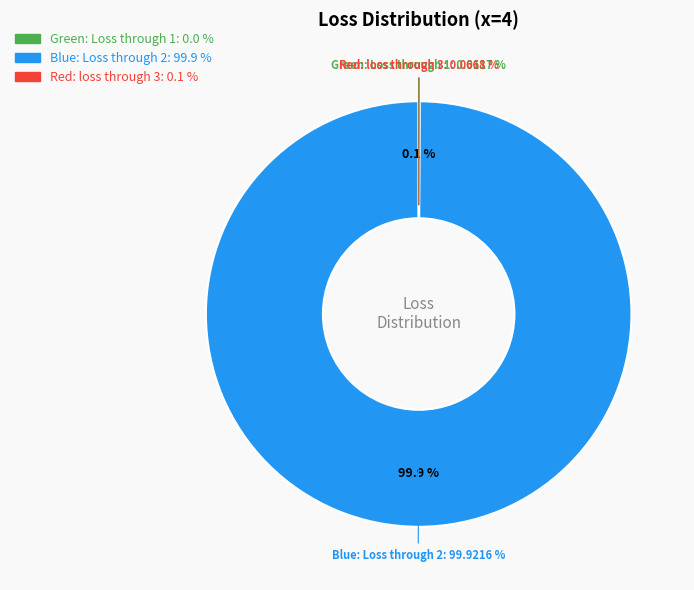

What is the largest slice in the pie chart?

Blue: Loss through 2